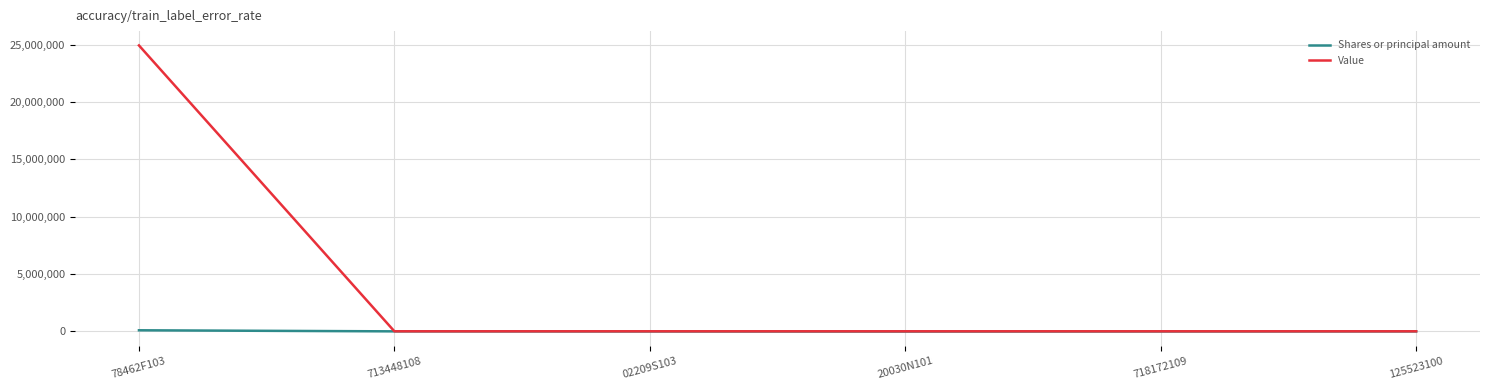

At which category is the sum across all series the highest?

78462F103